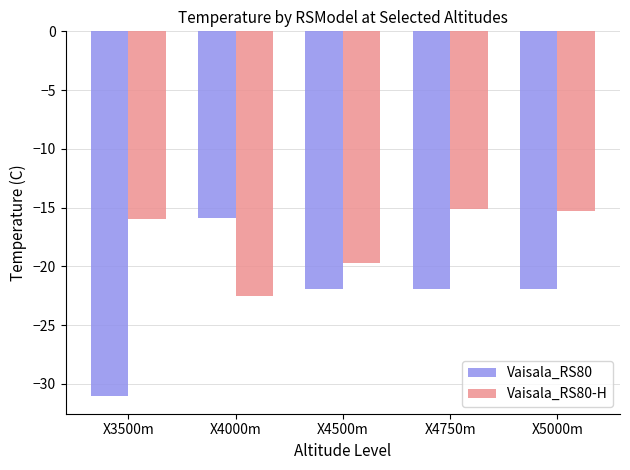

Which series has the widest spread of values?

Vaisala_RS80